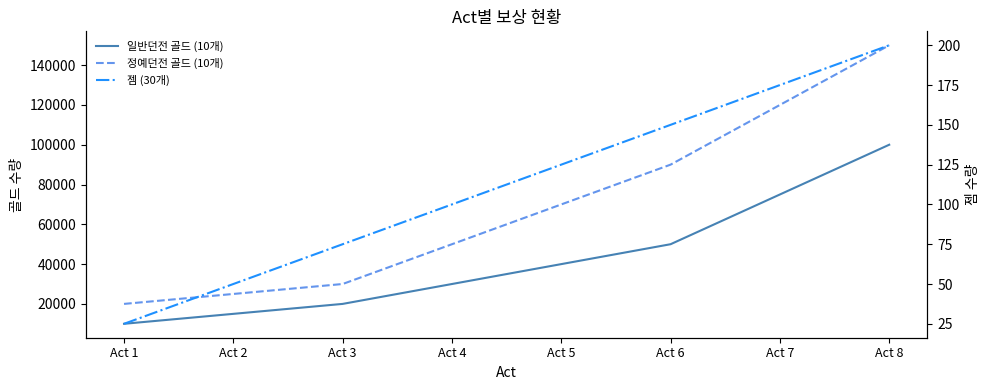

True or false: 일반던전 골드 (10개) and 정예던전 골드 (10개) cross at least once.

False